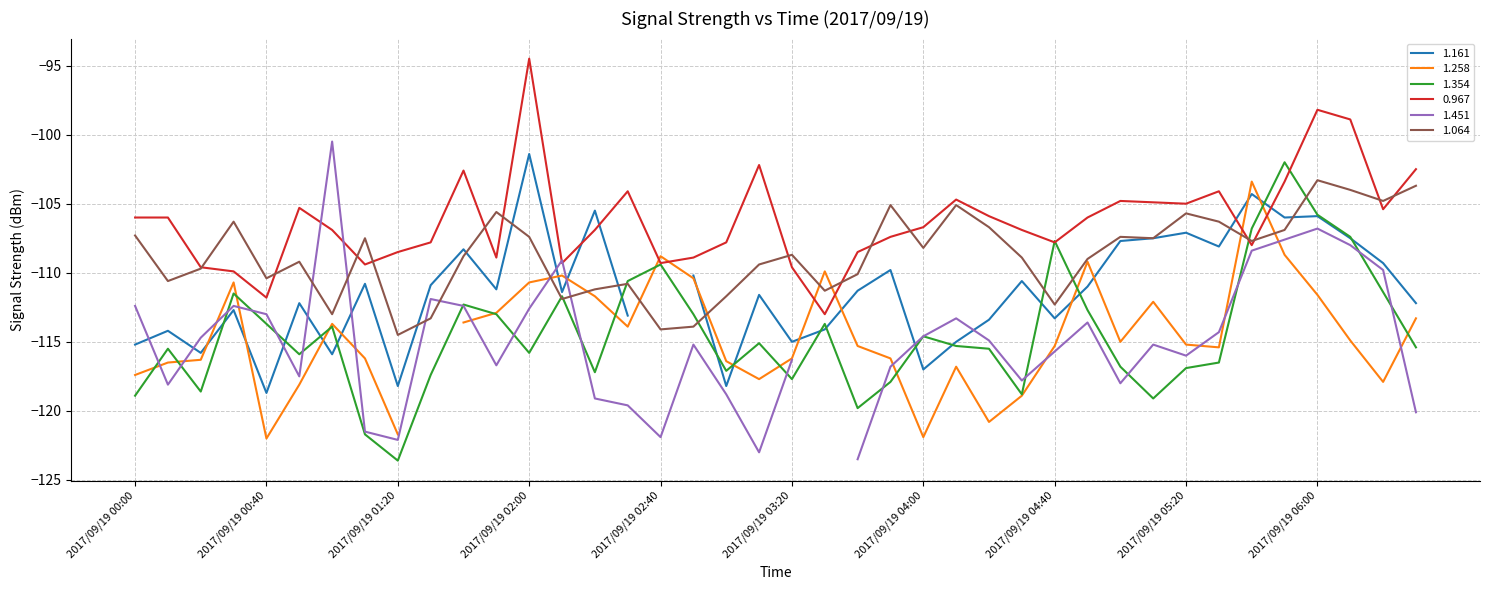

Read the 1.064 value at 2017/09/19 05:20.

-105.7